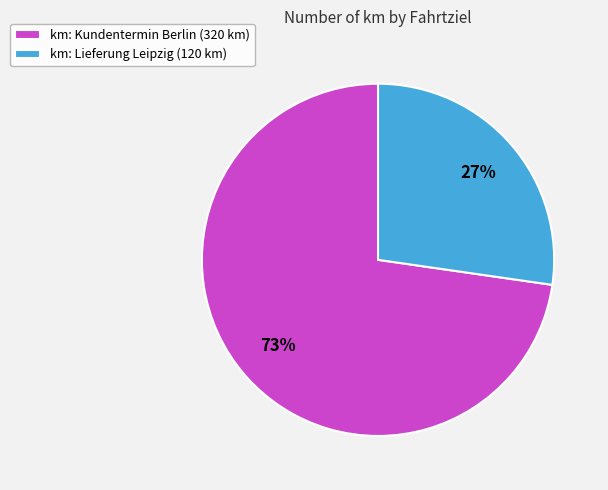

What is the ratio of the value at km: Kundentermin Berlin (320 km) to the value at km: Lieferung Leipzig (120 km)?

2.7